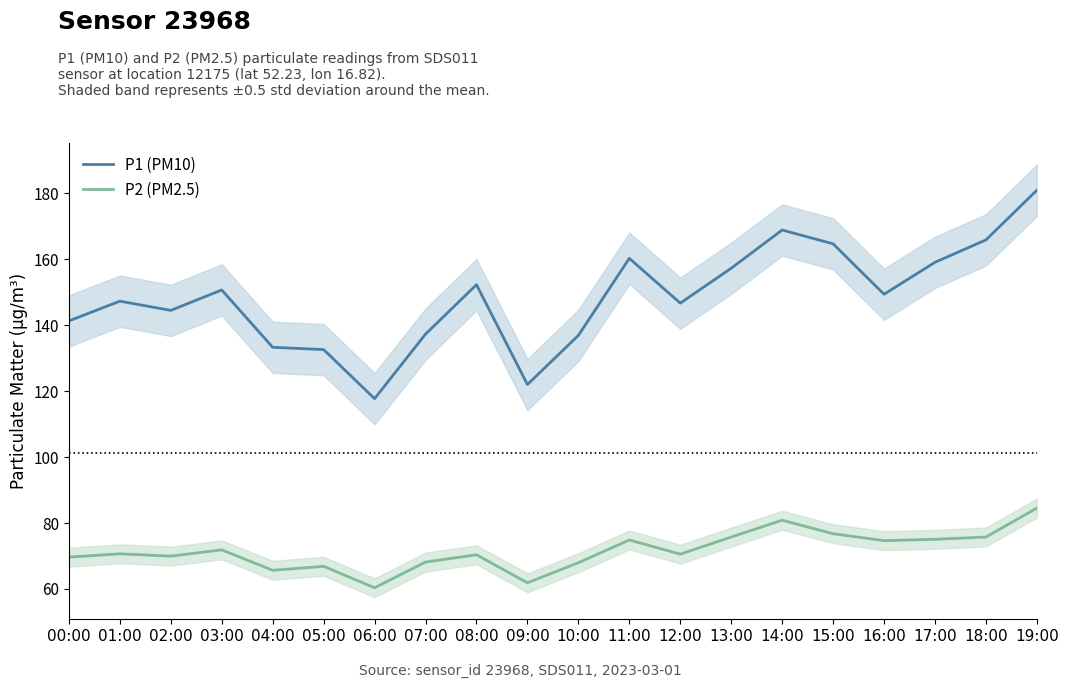

Which category has the highest value across all series?

19:00